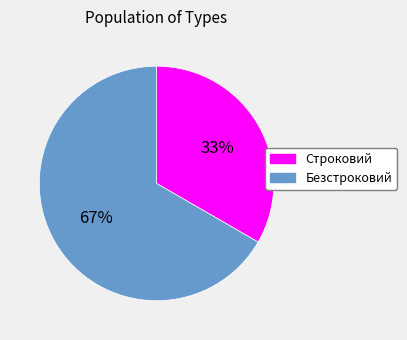

To the nearest percent, what is the average slice percentage?

50%